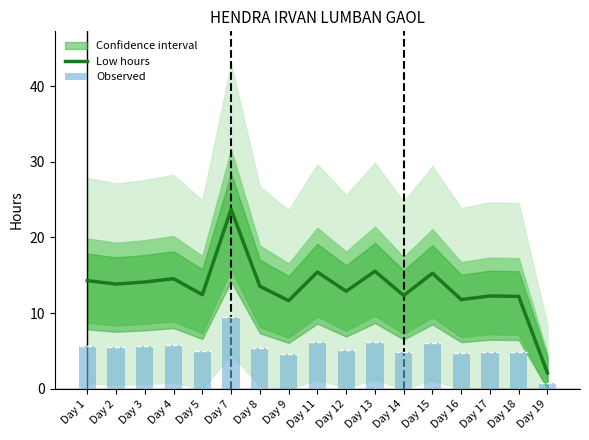

Does the chart contain stacked bars?

No